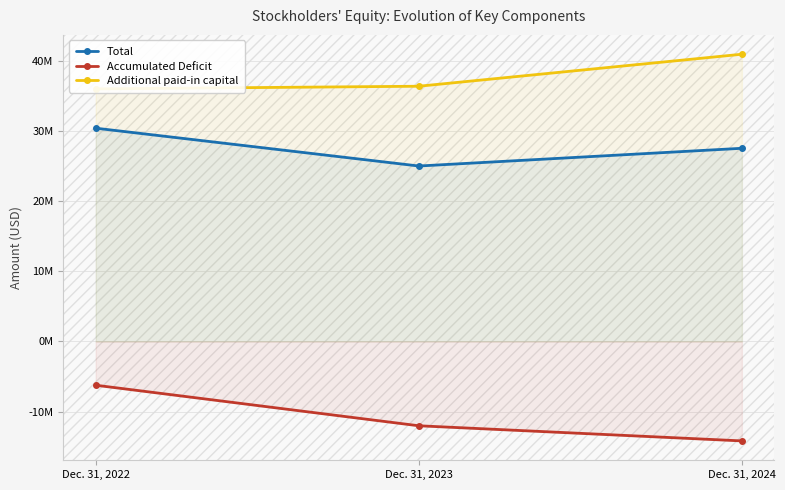

Which series has the largest range (max minus min)?

Accumulated Deficit